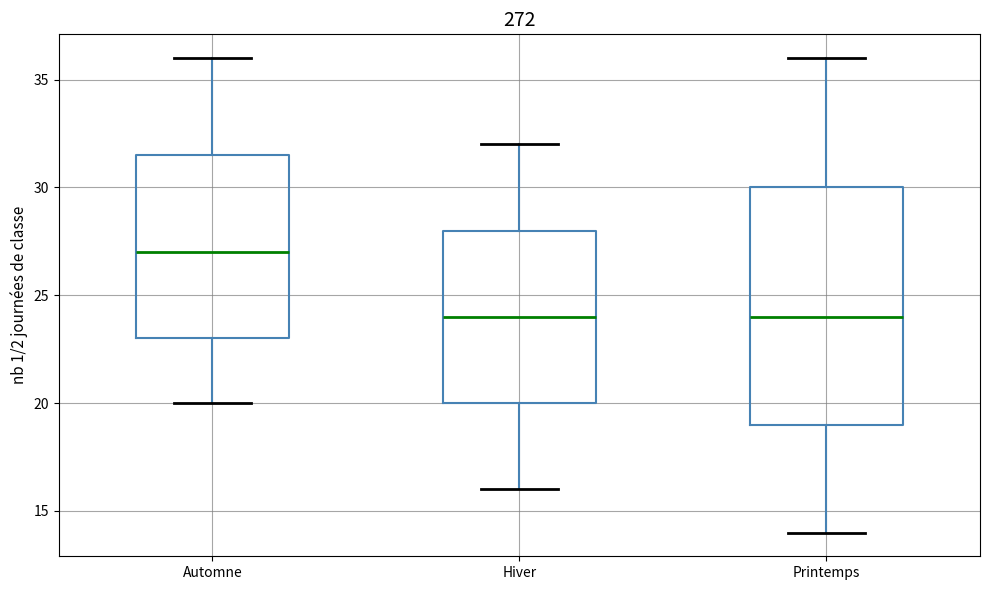

Reading left to right, read every box against the y-axis: the position of its median line, the range the box covers, and the ends of its whiskers. The values are not printed on the chart, so give them approximately, as read against the axis.

Automne: median 27.0, box 23.0 to 31.5, whiskers 20.0 to 36.0
Hiver: median 24.0, box 20.0 to 28.0, whiskers 16.0 to 32.0
Printemps: median 24.0, box 19.0 to 30.0, whiskers 14.0 to 36.0